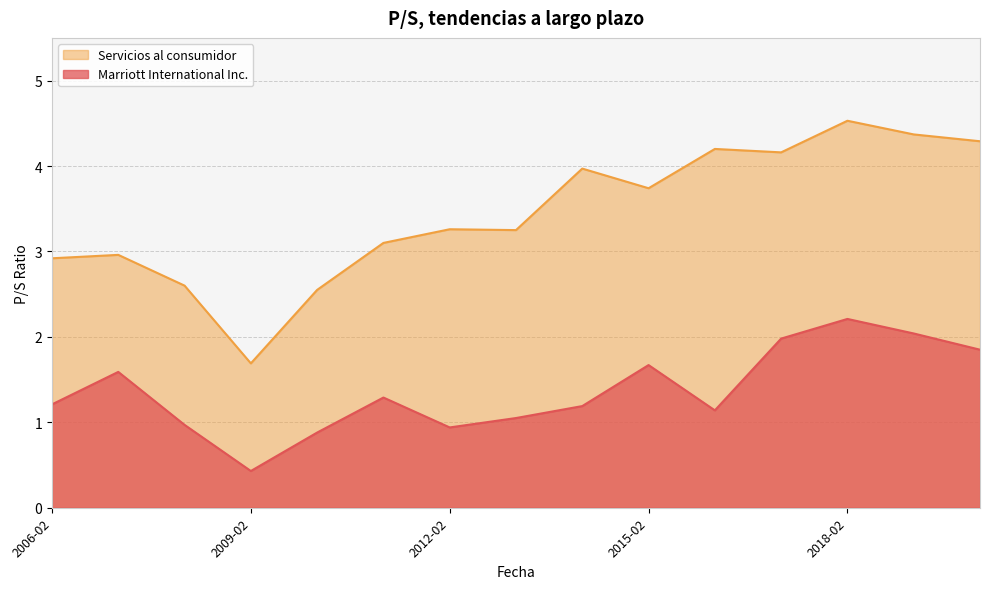

Where does the Marriott International Inc. series first go above 1?

2006-02